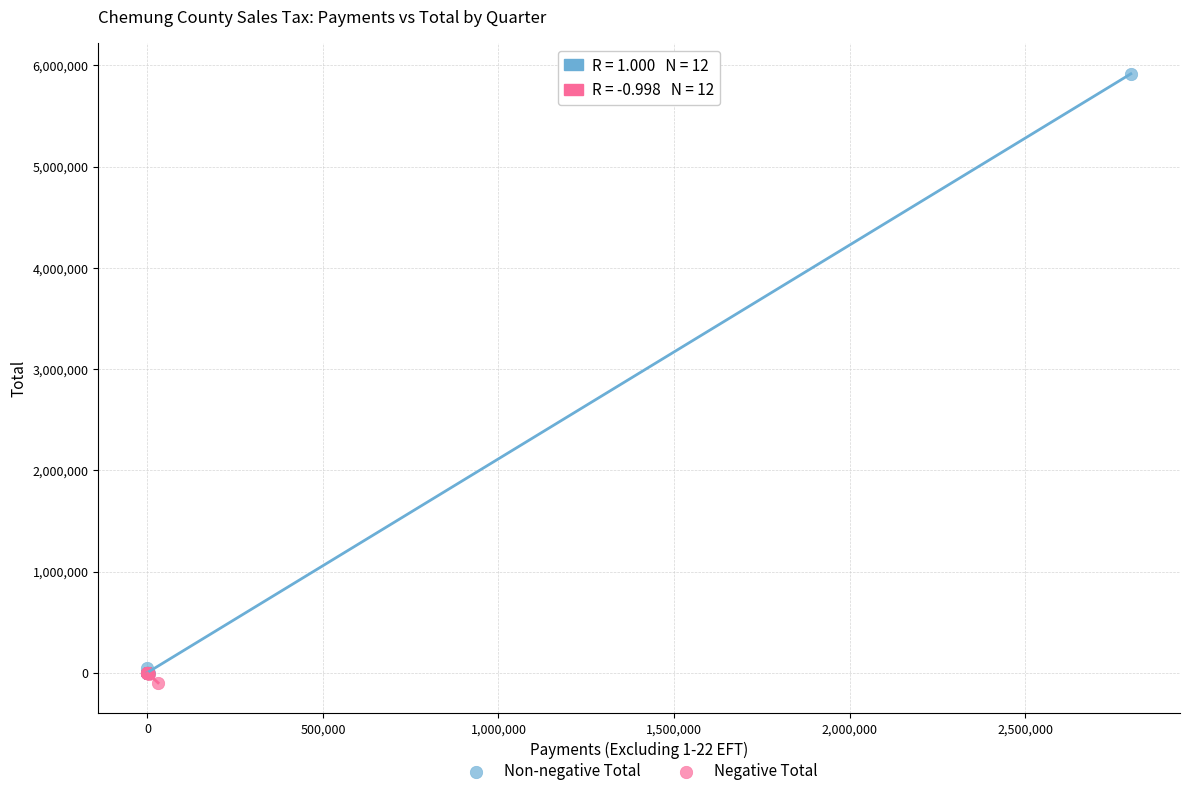

Which series reaches the maximum Y coordinate?

Non-negative Total